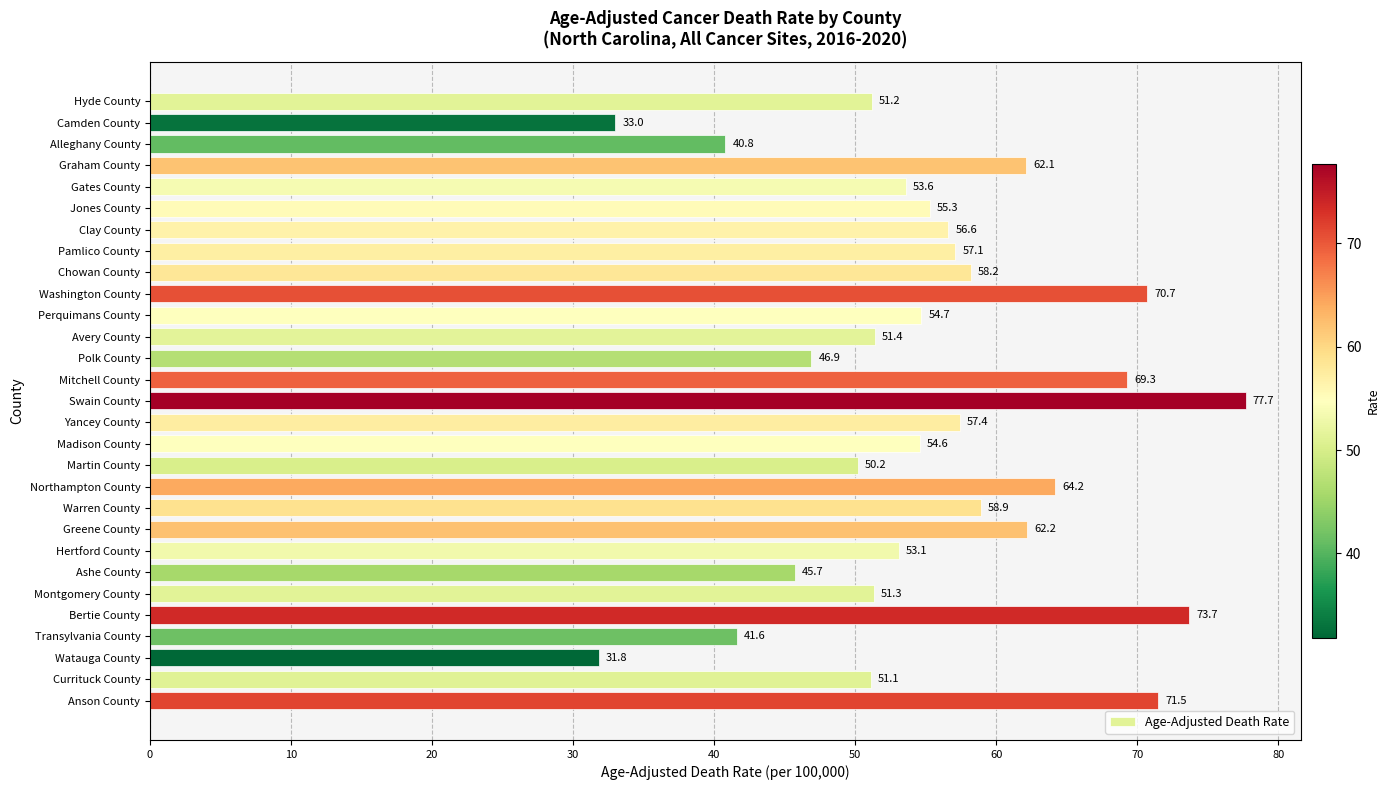

What is the smallest value displayed?

31.8